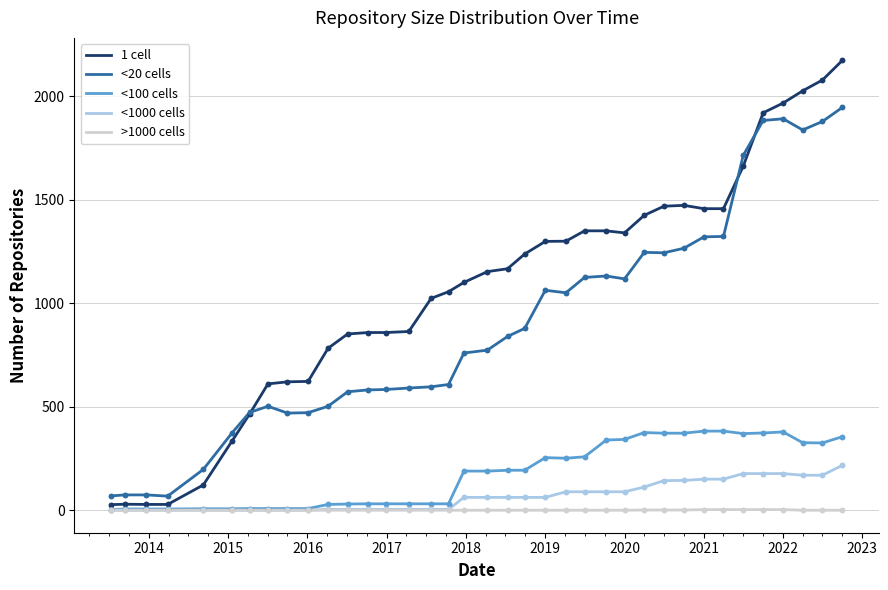

Which series has the largest total across all categories?

1 cell